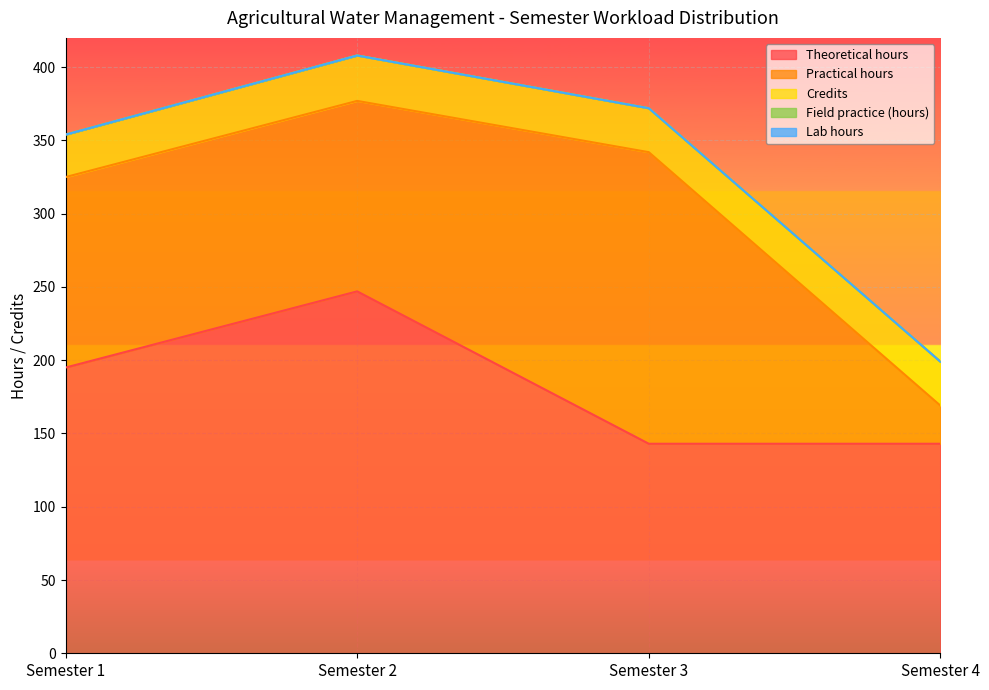

The value of Field practice (hours) at Semester 4 is 0. True or false?

True